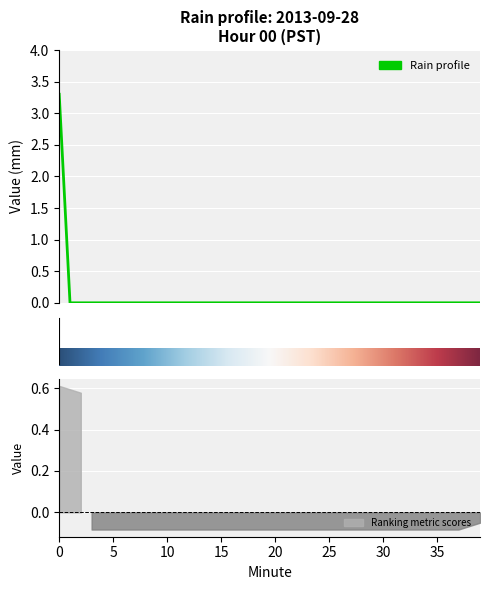

The value at 25 is 0.0. True or false?

True